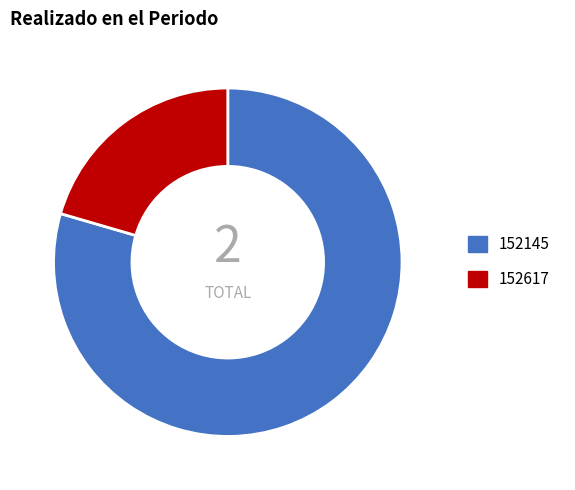

Do 152617 and 152145 together represent more than half of the pie?

Yes